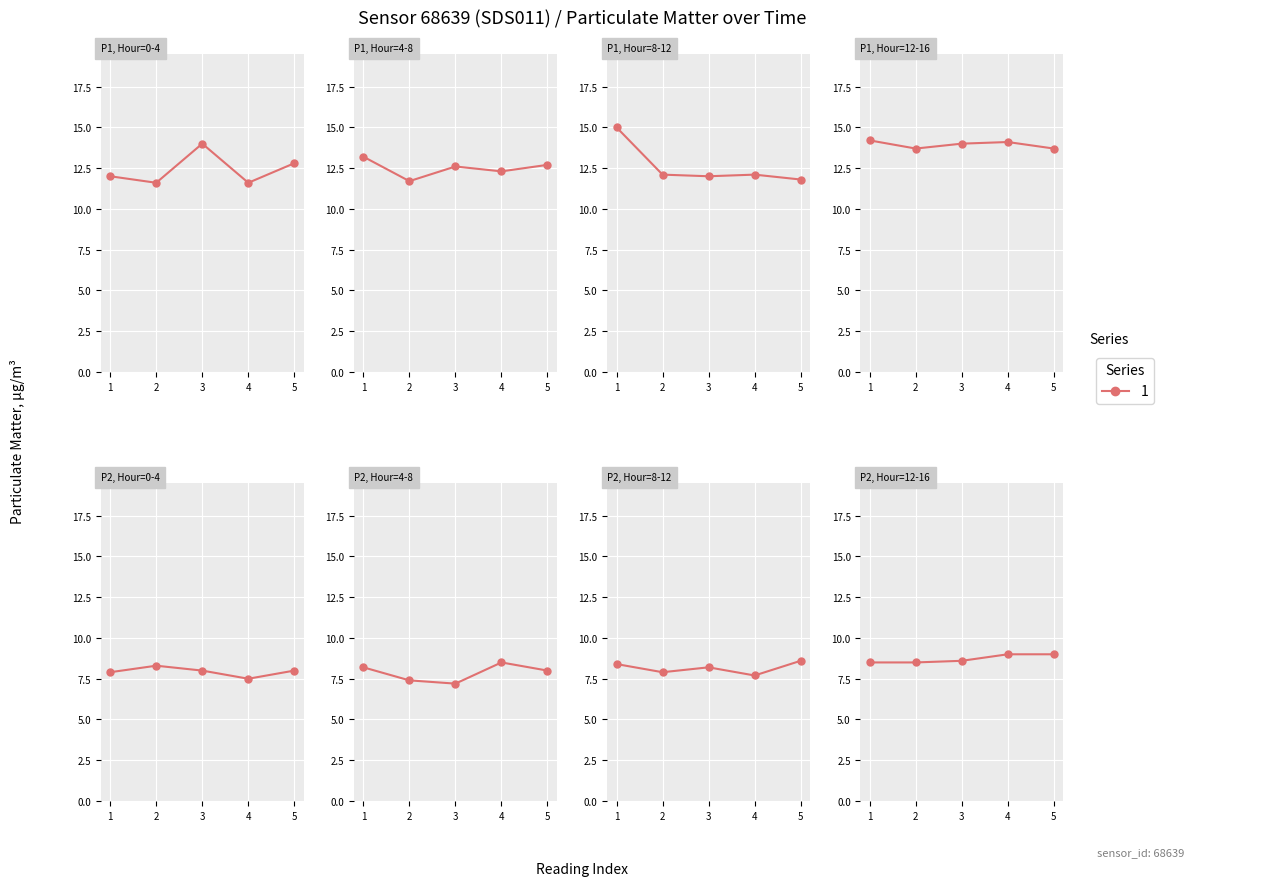

At which category does the chart reach its peak across all series?

1